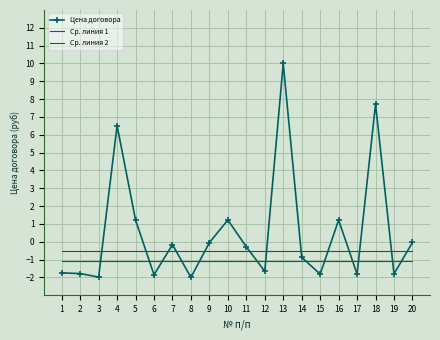

True or false: Ср. линия 2 has more than 0 points higher than both neighbors.

False